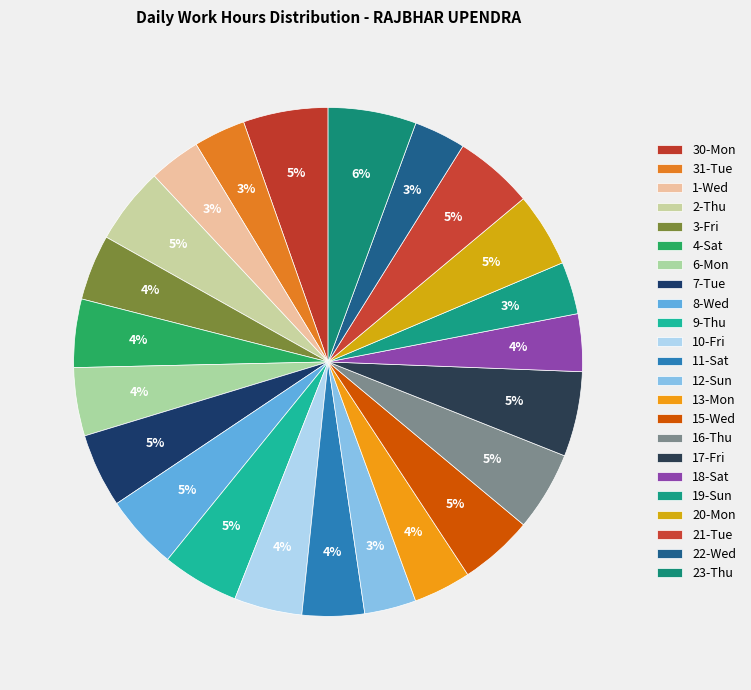

Combined, do 22-Wed and 11-Sat account for over 50%?

No